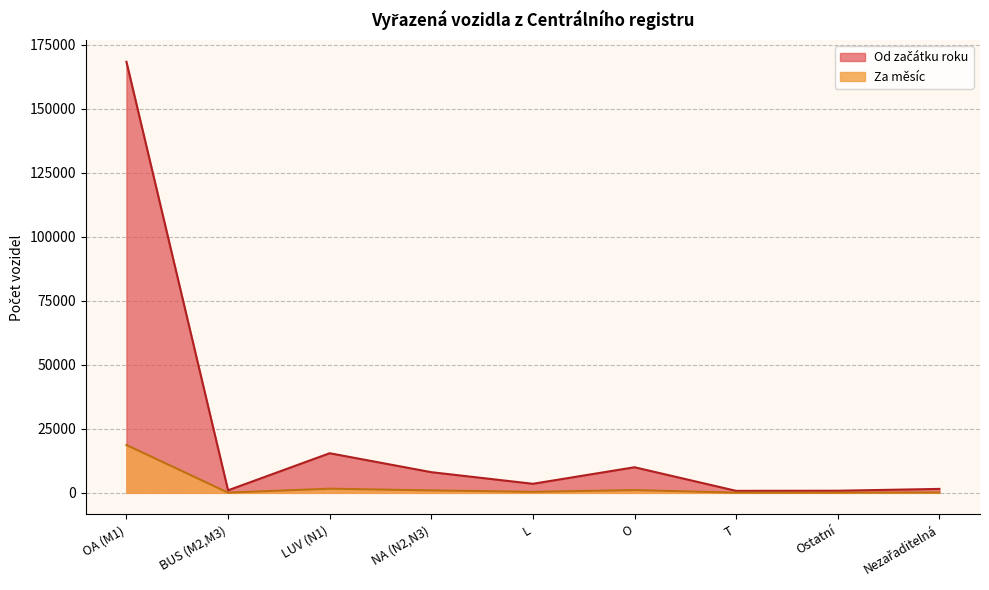

What is the average value?

23281